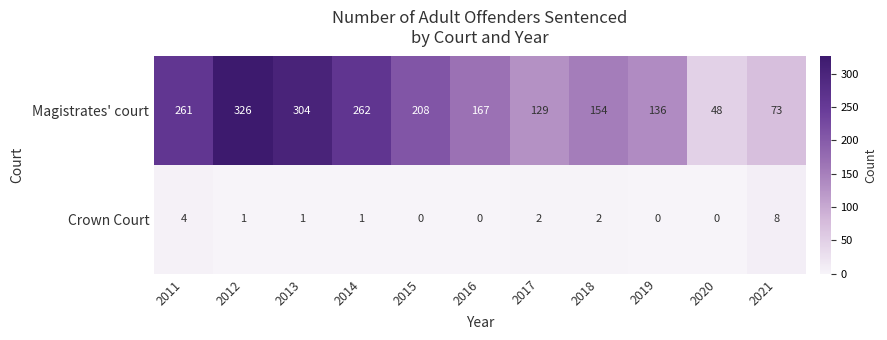

How many values in the Crown Court series are below 1?

4